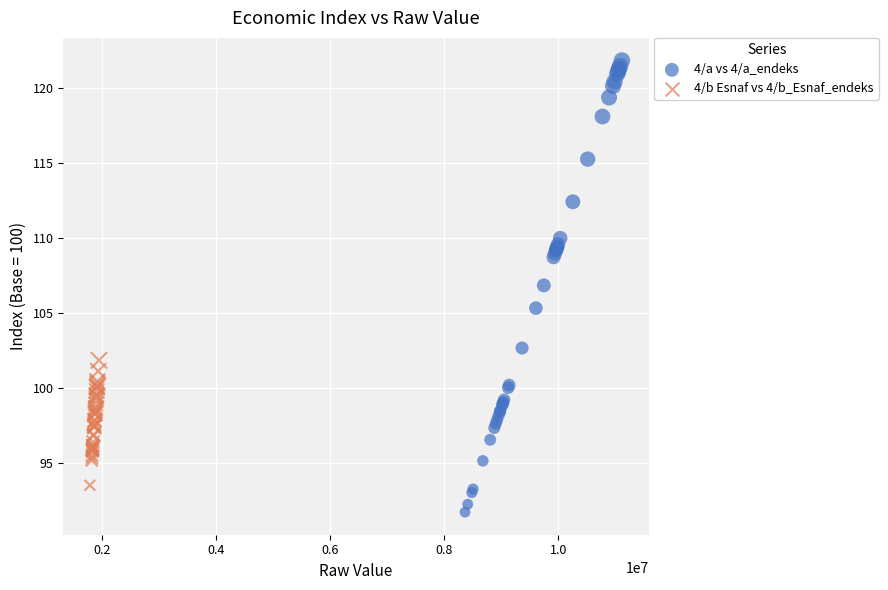

What are all the series names shown in the legend?

4/a vs 4/a_endeks, 4/b Esnaf vs 4/b_Esnaf_endeks